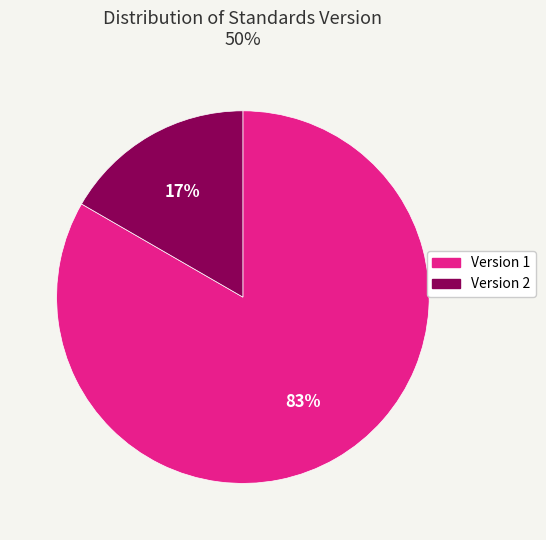

Does any single category account for the majority?

Yes